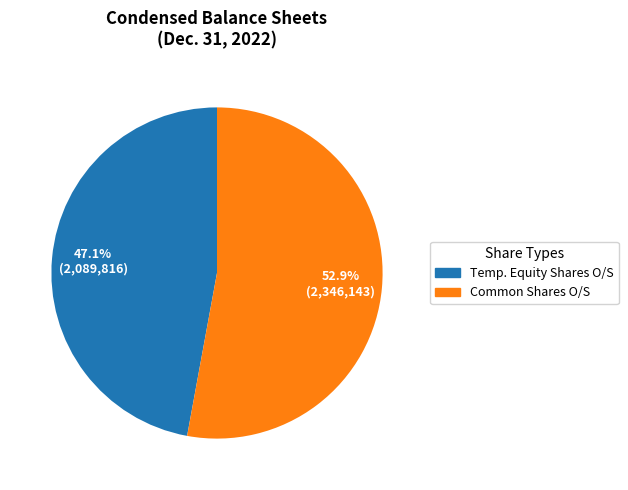

Is there any slice that represents more than half of the pie?

Yes